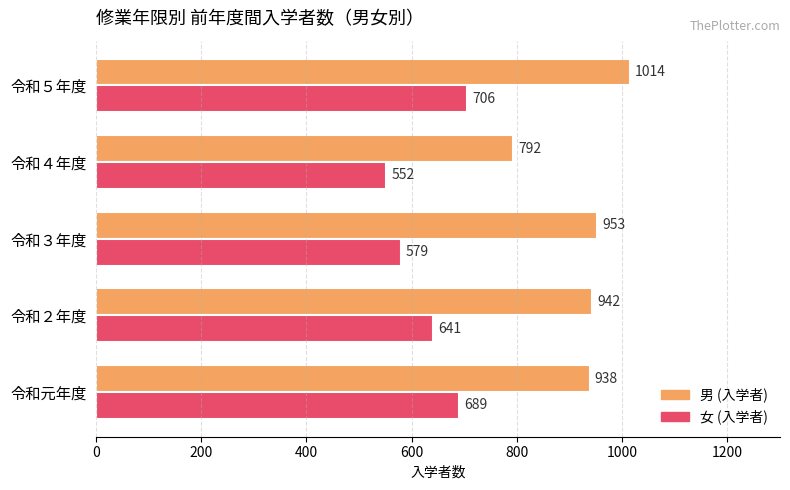

Is it true that 女 (入学者) equals 552 at 令和４年度?

True